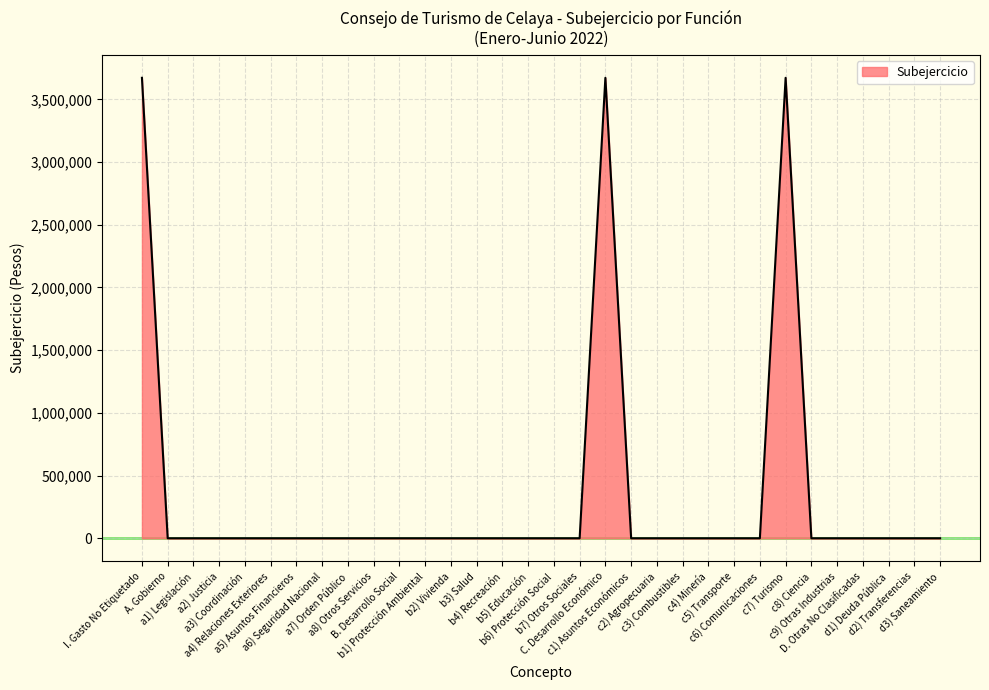

How many lines are shown in the chart?

1